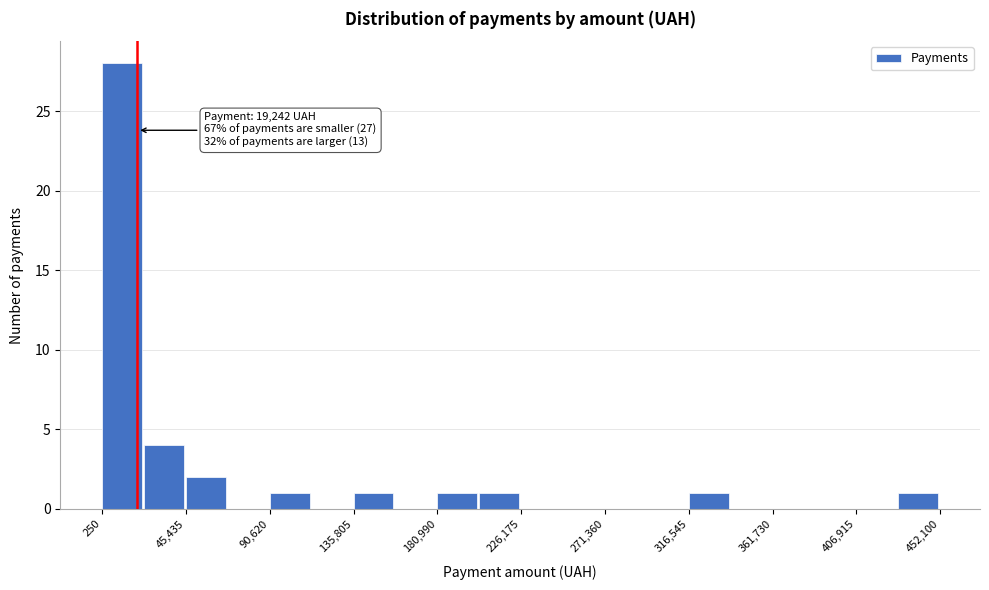

Over which range of the x-axis is the bar tallest?

0 to 25000